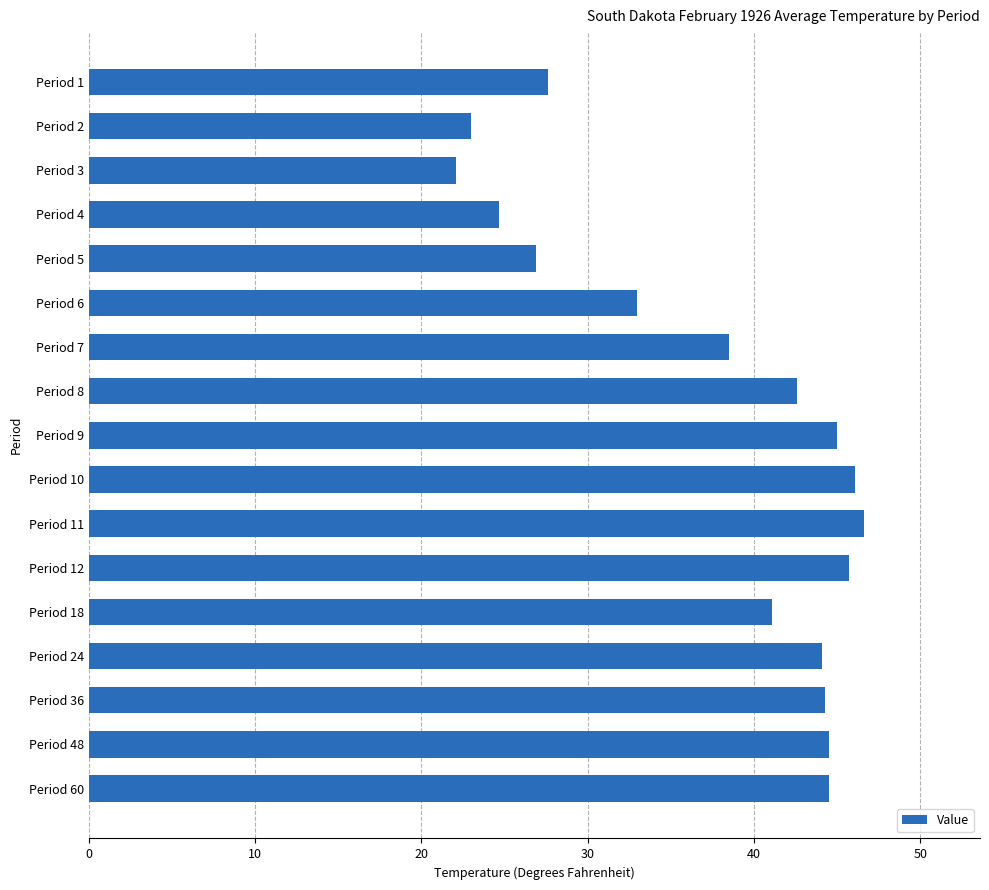

Which category has the lowest value across all series?

Period 3